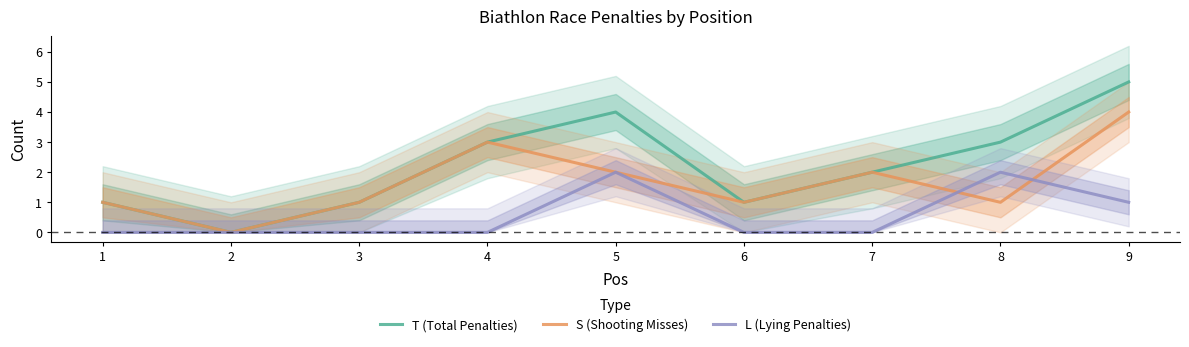

True or false: T (Total Penalties) and S (Shooting Misses) cross at least once.

False